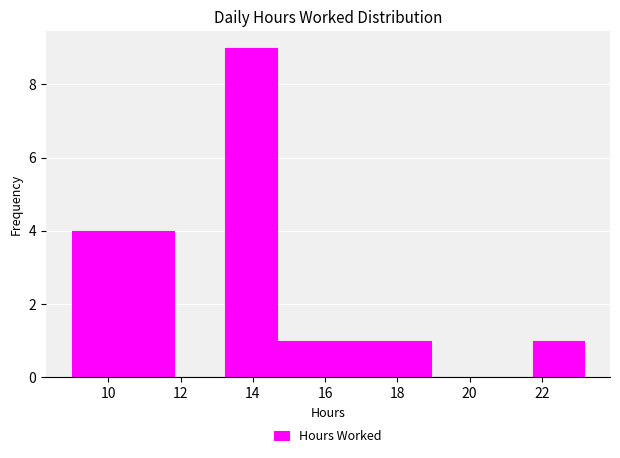

How tall is the bar that spans 10.40 to 11.82 on the x-axis? Neither the bar edges nor the heights are printed on the chart, so give them approximately, as read against the axes.

4